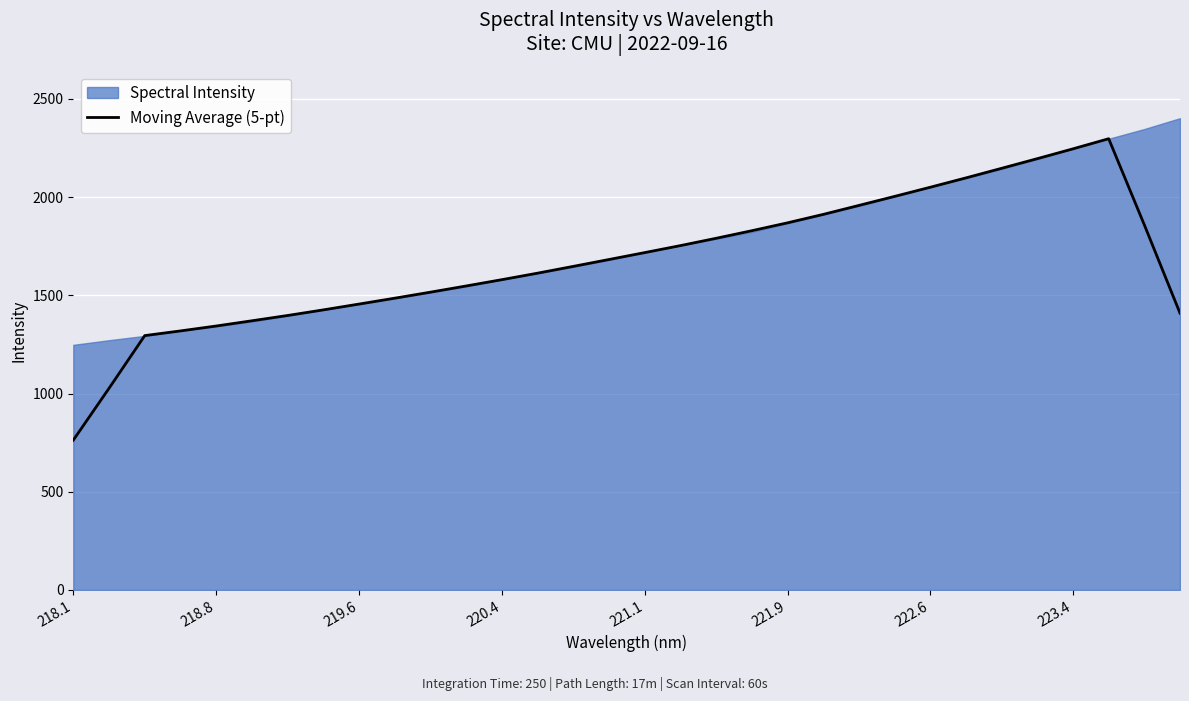

What is the minimum value for Moving Average (5-pt)?

762.6